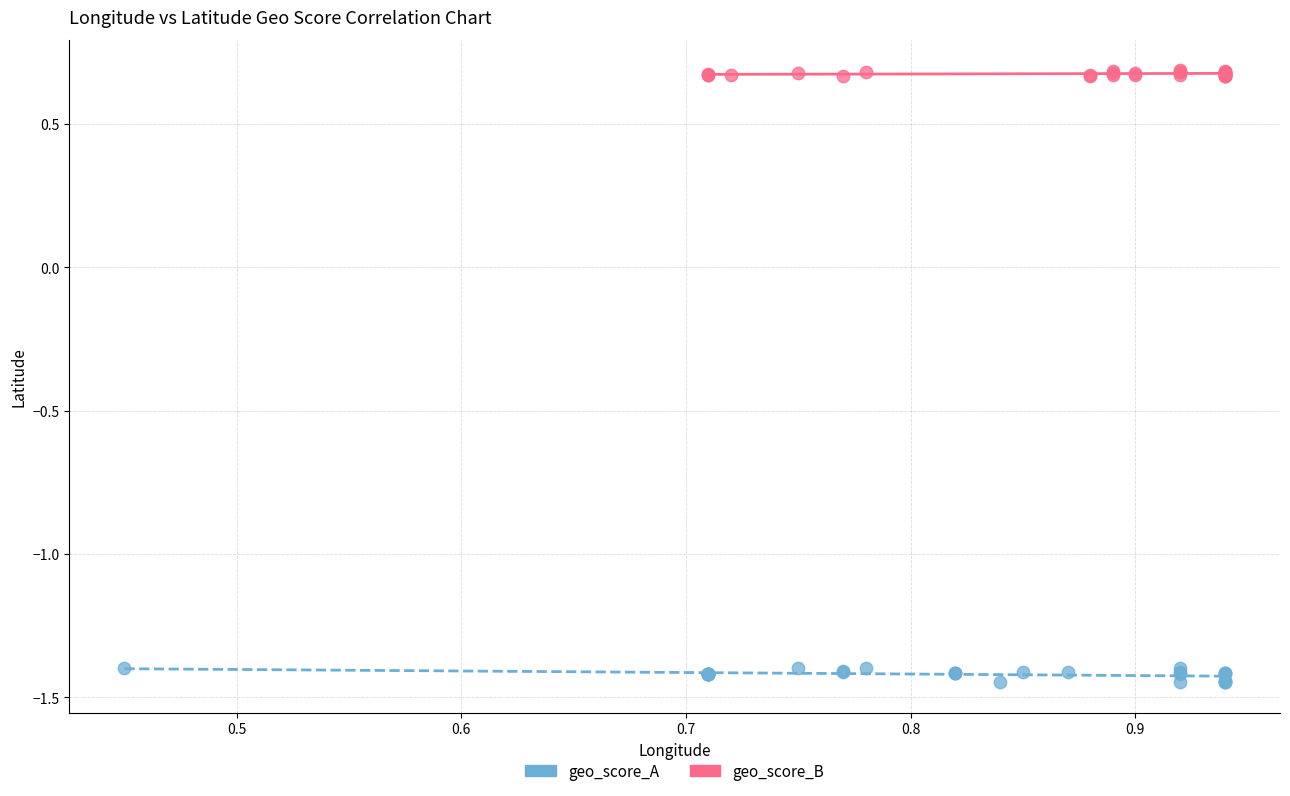

Which series has the largest Y range (max minus min)?

geo_score_A